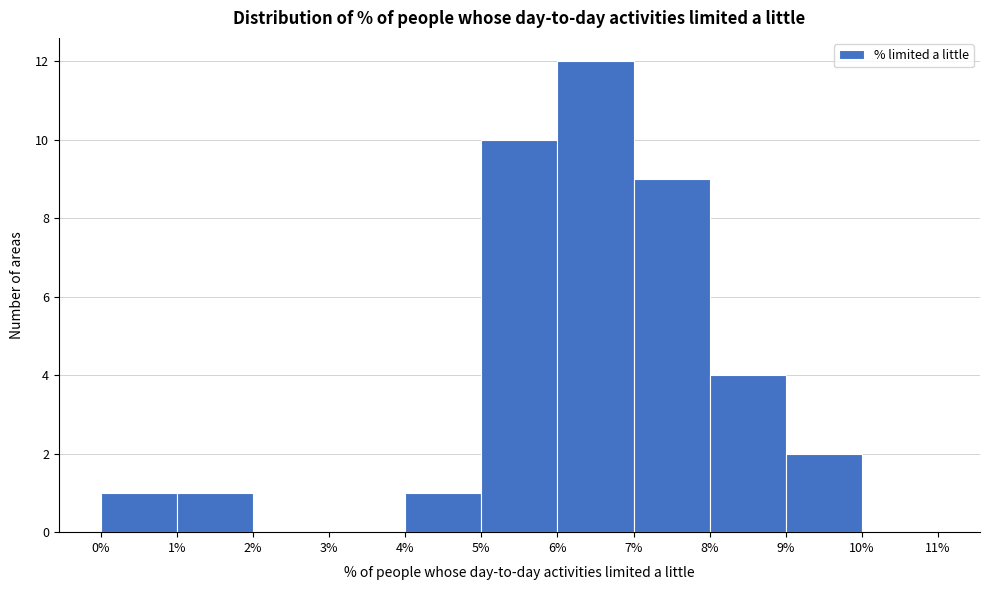

What is the height of the bar covering 7% to 8% on the x-axis? The values are not printed on the chart, so give them approximately, as read against the axis.

9